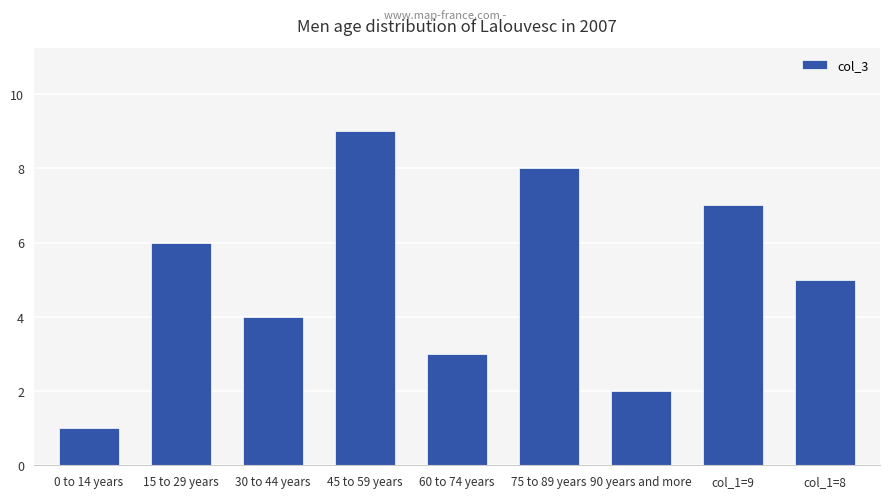

What is the greatest value displayed?

9